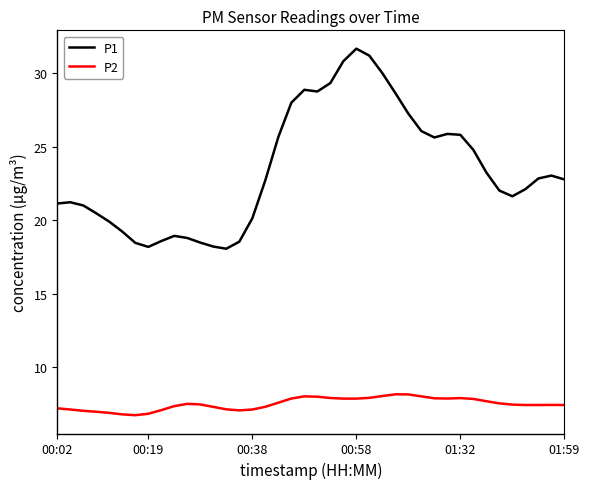

Which series has the largest total across all categories?

P1